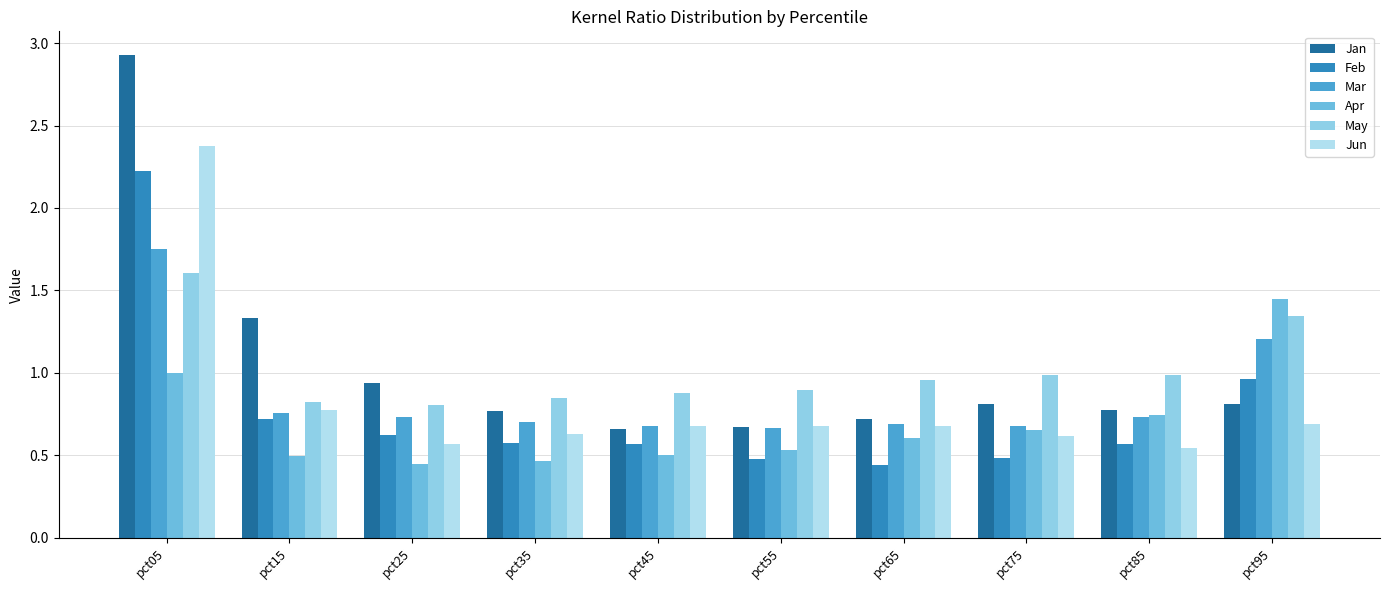

Is the value of Feb at pct25 greater than the value of Jun at pct35?

No